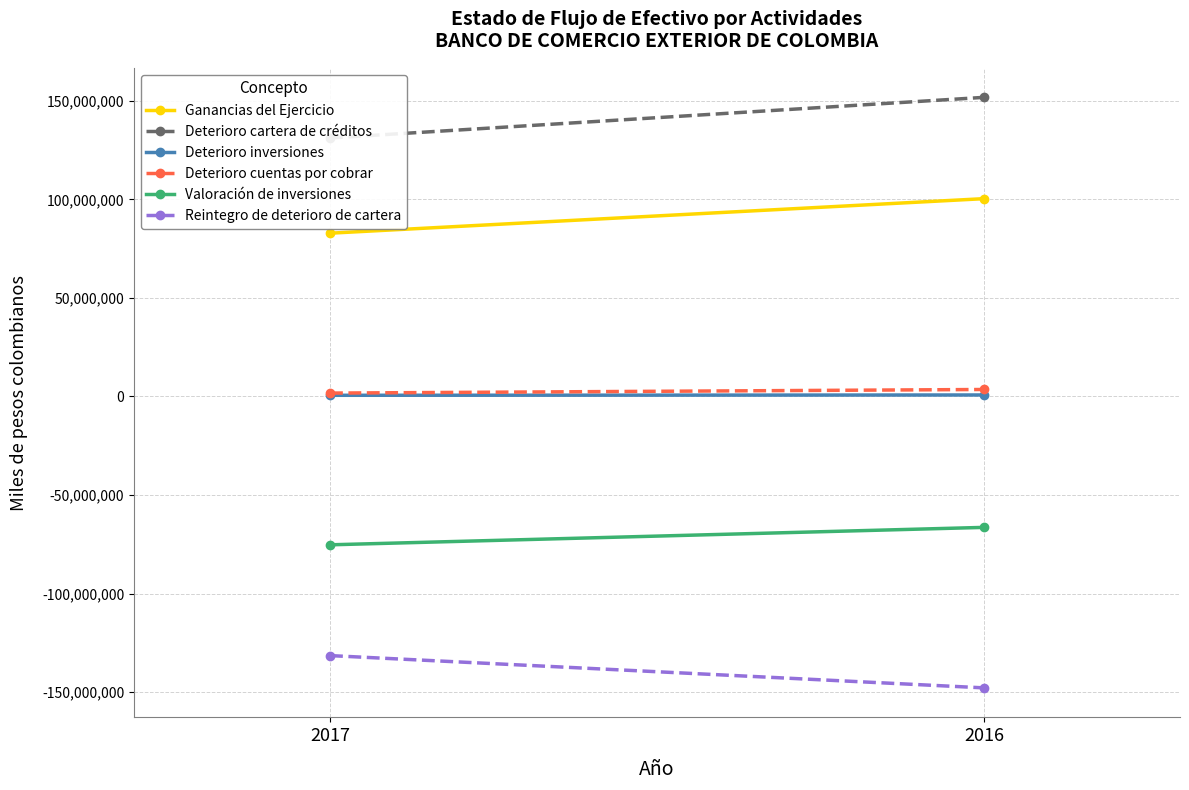

The value of Deterioro inversiones at 2017 is 604260. True or false?

True